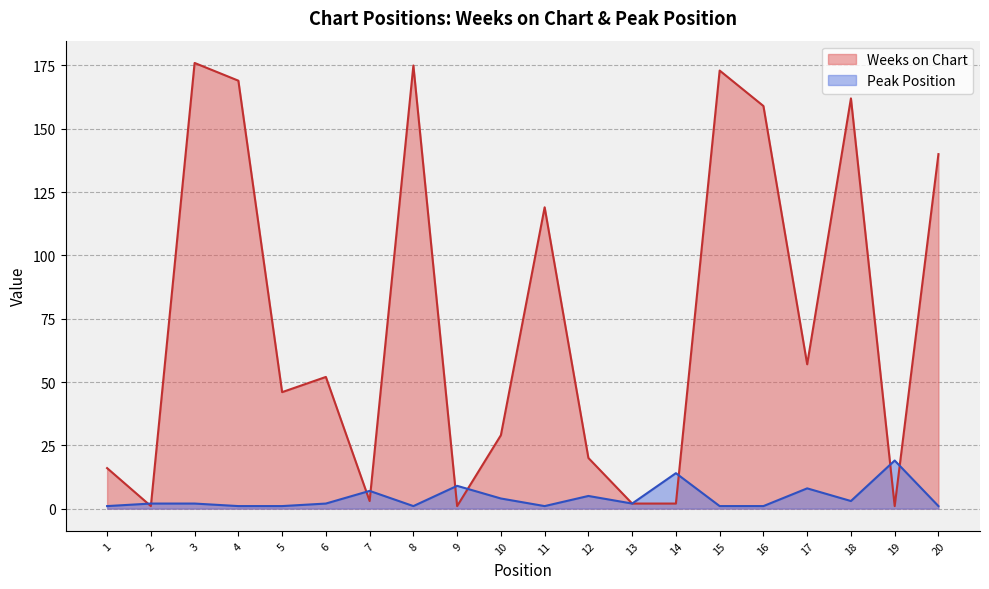

Reading right to left, what are all the values shown in this chart?

Weeks on Chart: 20=140	19=1	18=162	17=57	16=159	15=173	14=2	13=2	12=20	11=119	10=29	9=1	8=175	7=3	6=52	5=46	4=169	3=176	2=1	1=16
Peak Position: 20=1	19=19	18=3	17=8	16=1	15=1	14=14	13=2	12=5	11=1	10=4	9=9	8=1	7=7	6=2	5=1	4=1	3=2	2=2	1=1